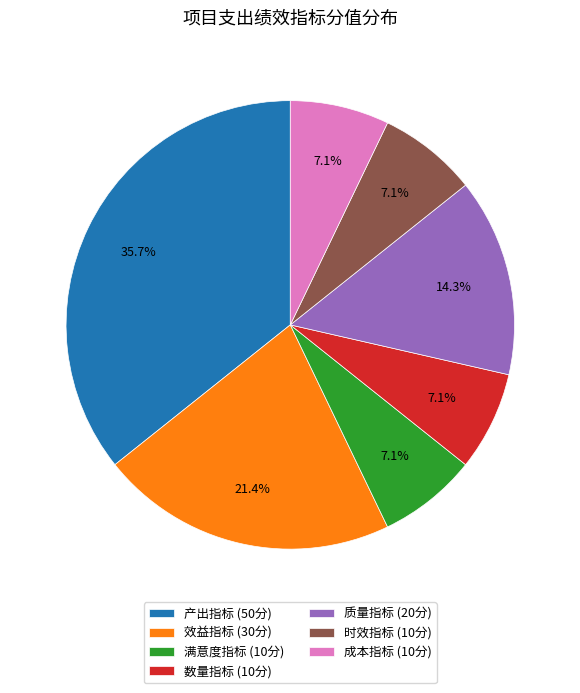

Approximately how many times larger is the value at 产出指标 compared to 时效指标?

5.0